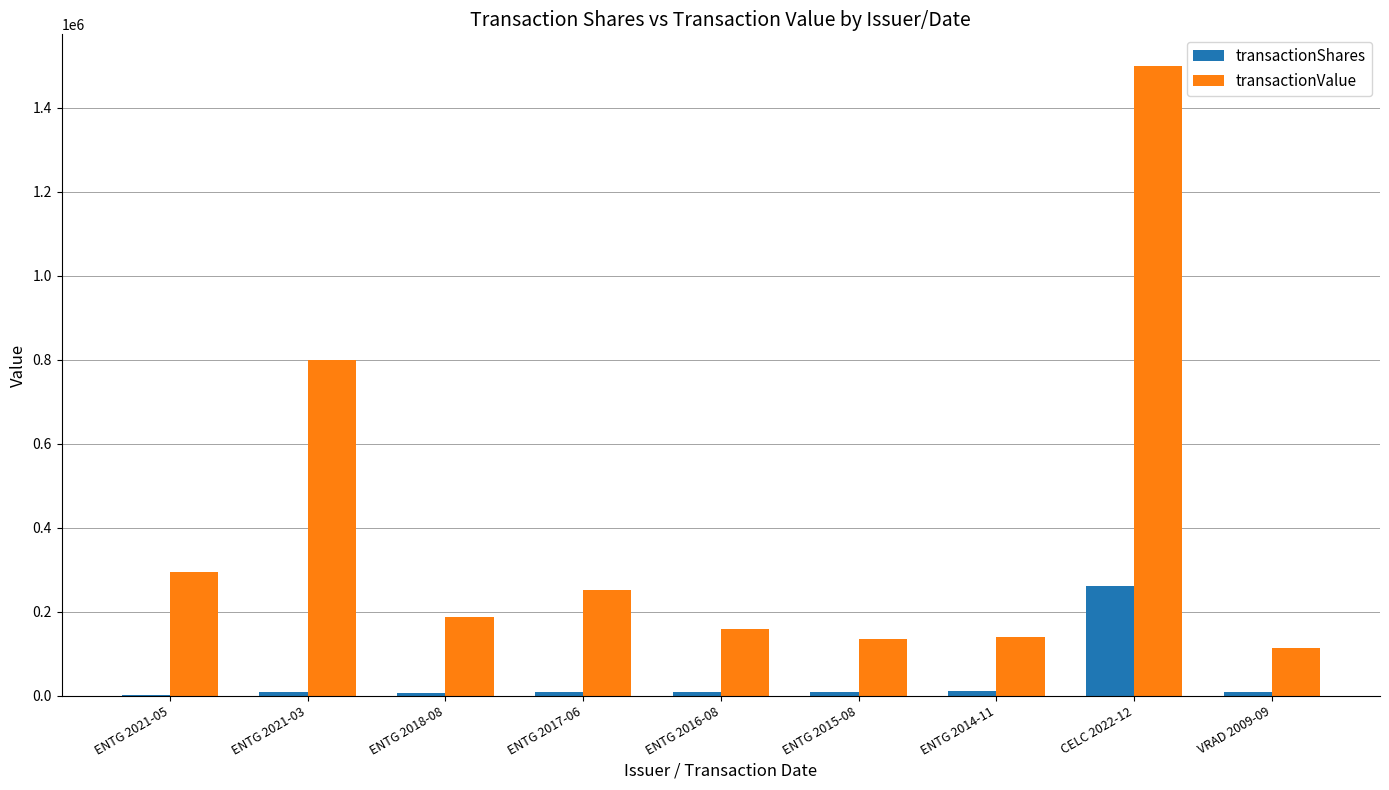

How many series are shown in this chart?

2